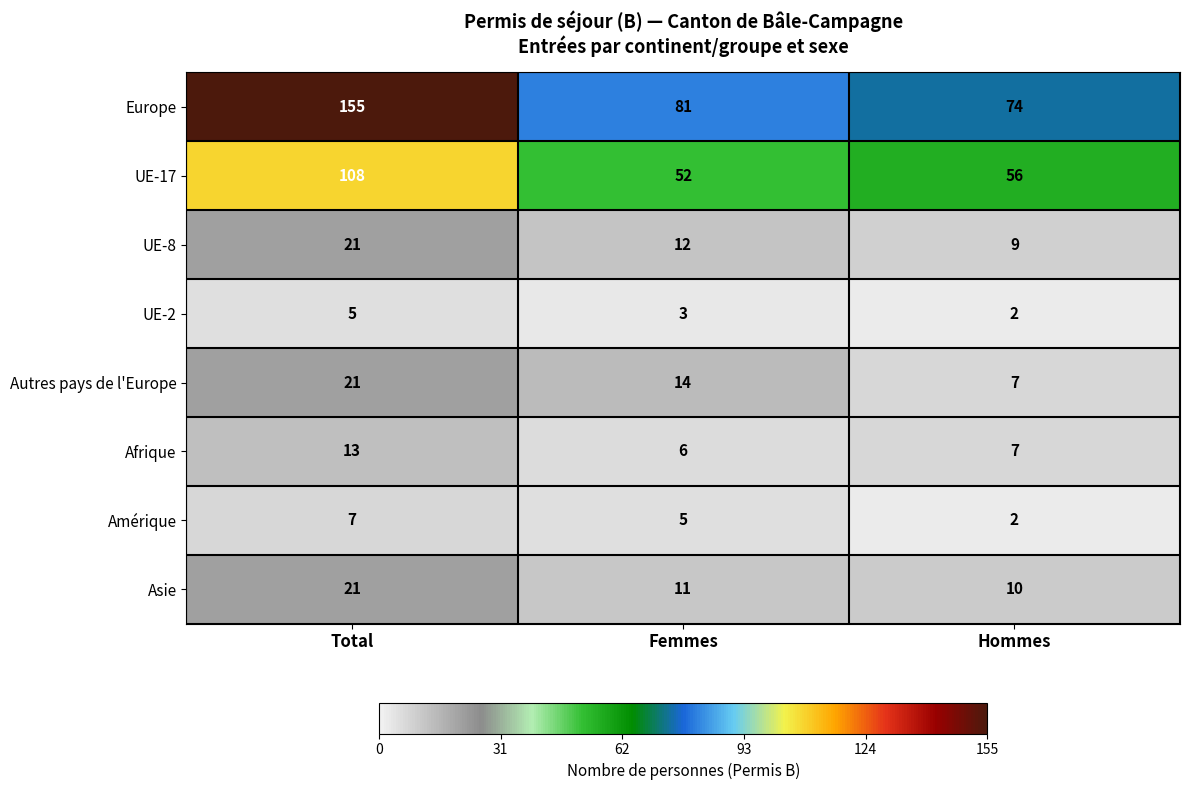

Reading right to left, transcribe all the data shown in this chart.

Europe: Hommes=74	Femmes=81	Total=155
UE-17: Hommes=56	Femmes=52	Total=108
UE-8: Hommes=9	Femmes=12	Total=21
UE-2: Hommes=2	Femmes=3	Total=5
Autres pays de l'Europe: Hommes=7	Femmes=14	Total=21
Afrique: Hommes=7	Femmes=6	Total=13
Amérique: Hommes=2	Femmes=5	Total=7
Asie: Hommes=10	Femmes=11	Total=21